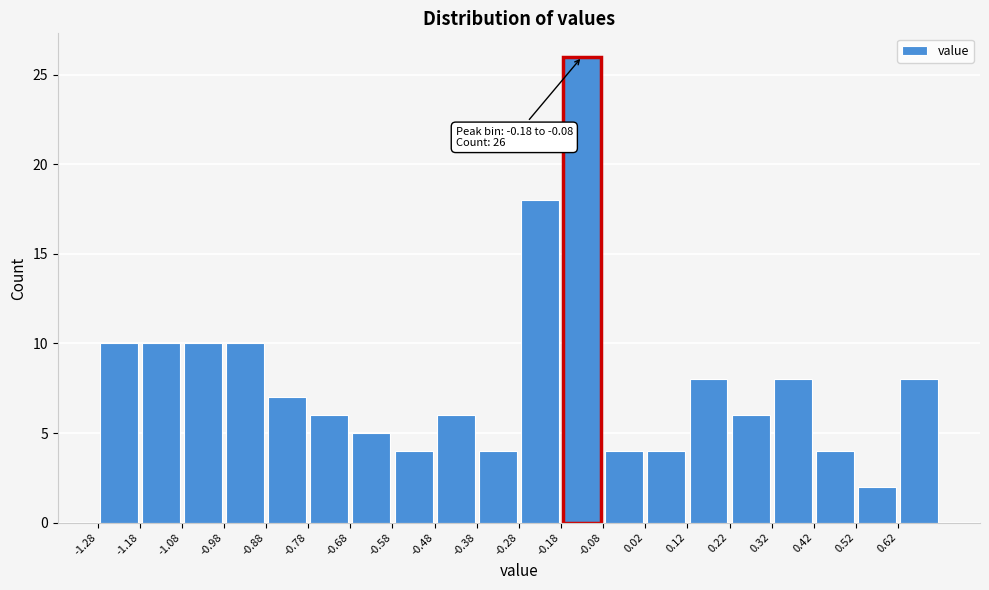

Which range on the x-axis has the tallest bar?

-0.18 to -0.08